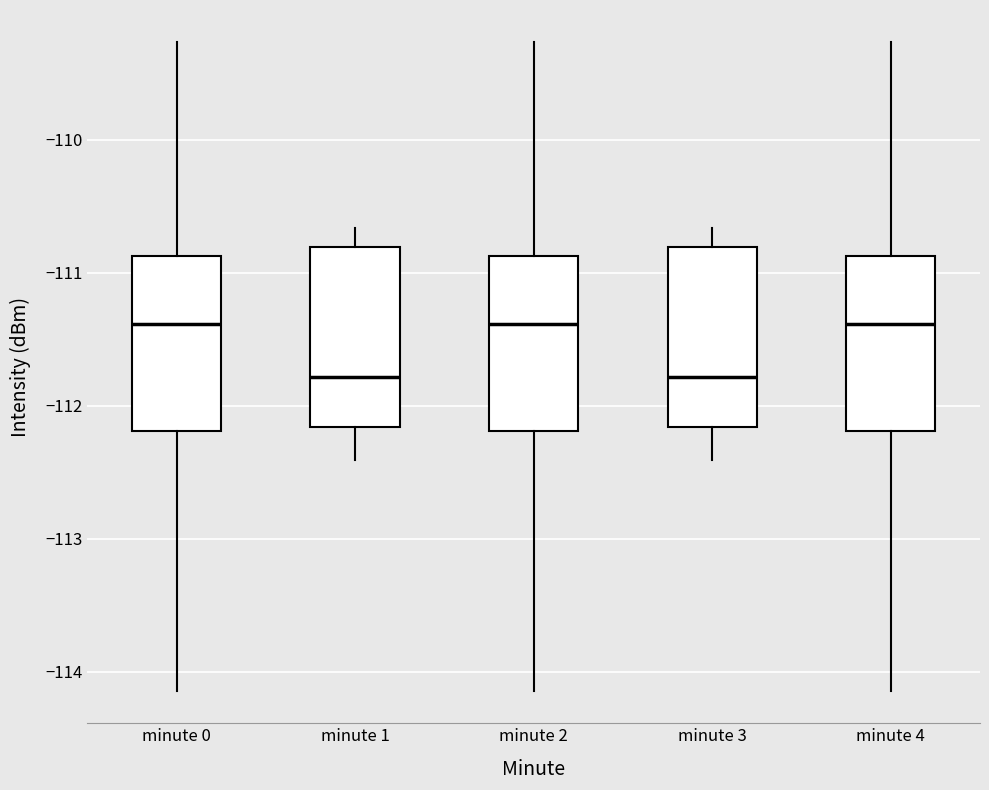

Reading left to right, transcribe this box plot: for each box, give where its median line is, the range the box spans, and where its two whiskers end, as read against the y-axis. The values are not printed on the chart, so give them approximately, as read against the axis.

minute 0: median -111.4, box -112.2 to -110.9, whiskers -114.1 to -109.3
minute 1: median -111.8, box -112.2 to -110.8, whiskers -112.4 to -110.7
minute 2: median -111.4, box -112.2 to -110.9, whiskers -114.1 to -109.3
minute 3: median -111.8, box -112.2 to -110.8, whiskers -112.4 to -110.7
minute 4: median -111.4, box -112.2 to -110.9, whiskers -114.1 to -109.3